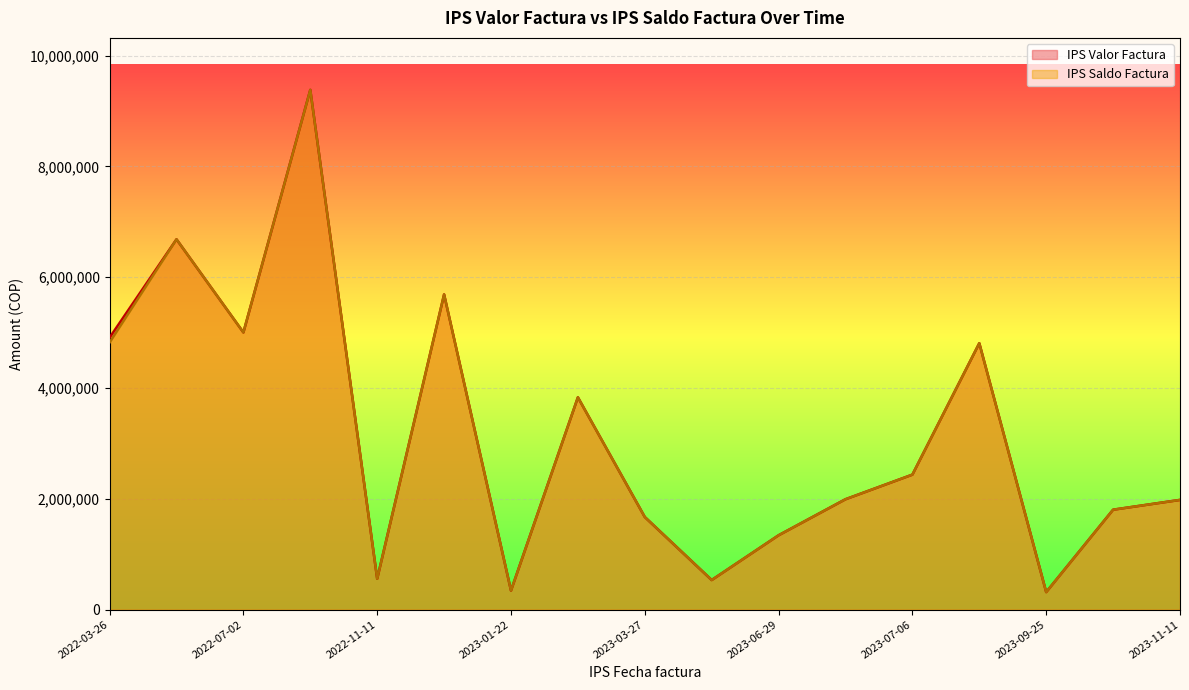

What is the average value of the IPS Saldo Factura series?

3129447